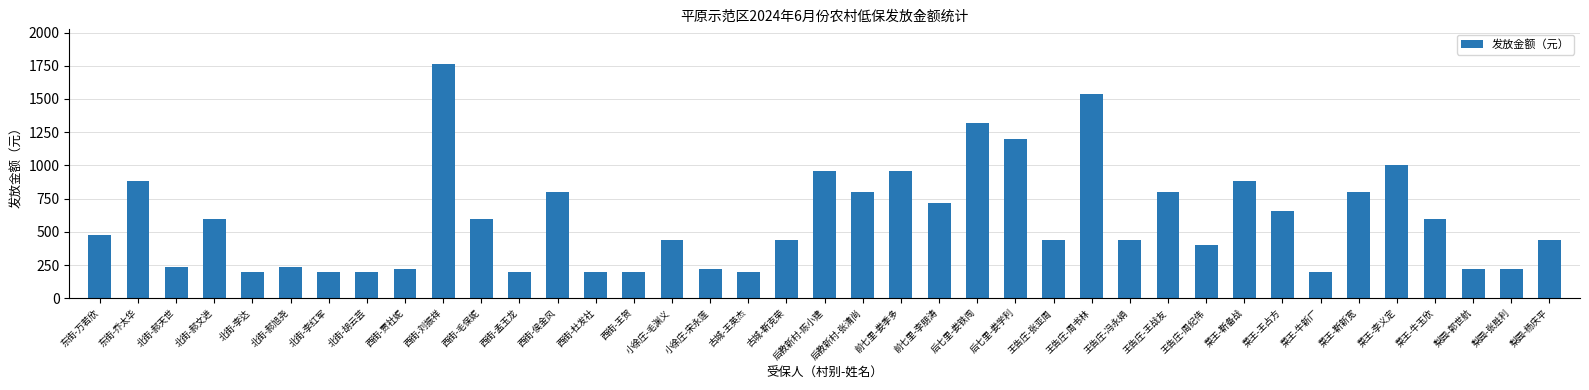

Approximately how many times larger is the value at 梨园-郭世航 compared to 北街-郝文进?

0.4